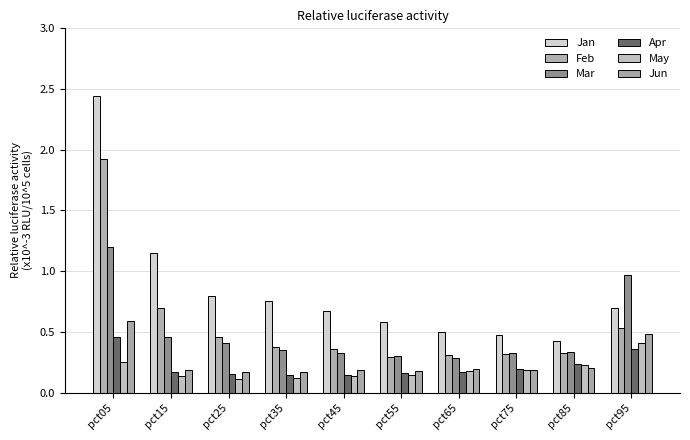

The value of Mar at pct95 is 1.0. True or false?

True